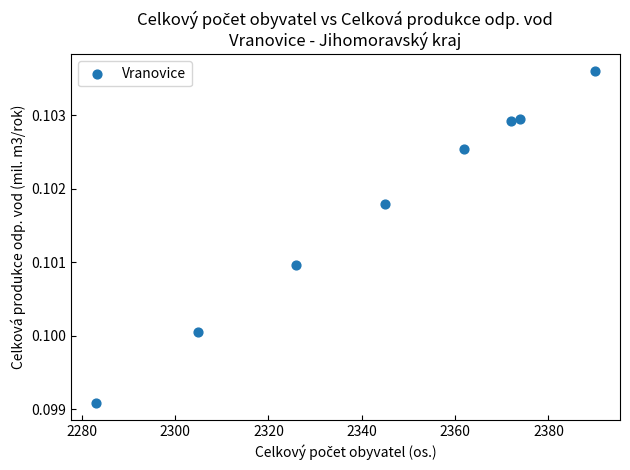

What is the average X value?

2344.6